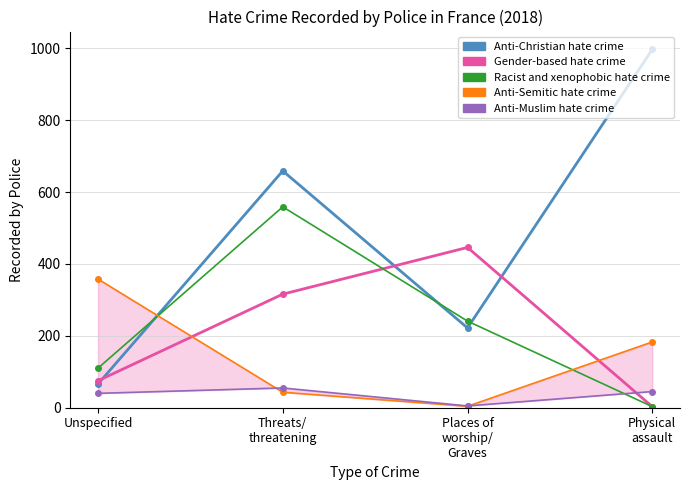

How many intersections are there between Gender-based hate crime and Anti-Semitic hate crime?

2